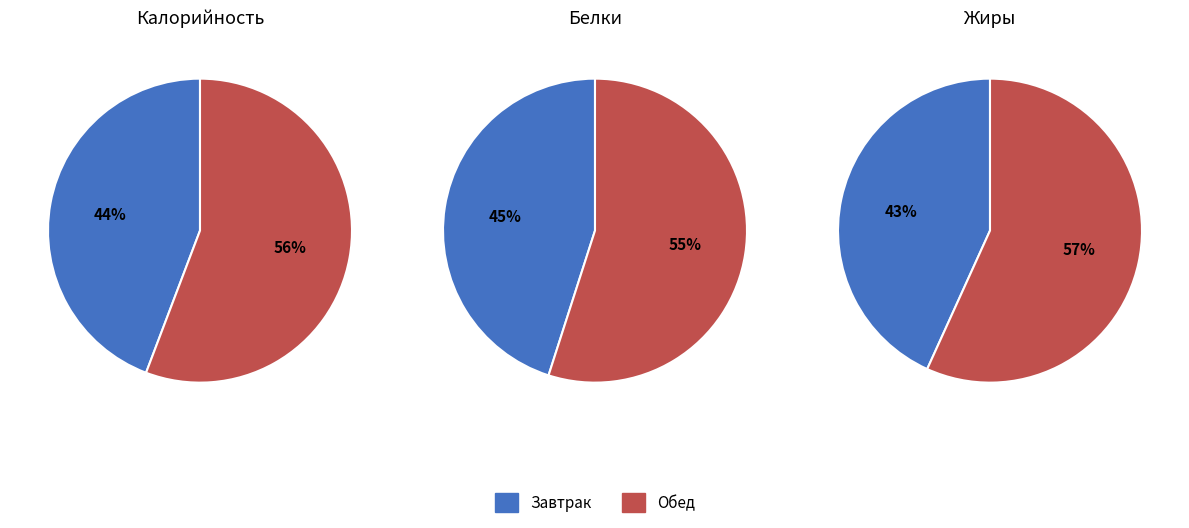

What is the largest slice in the pie chart?

Обед